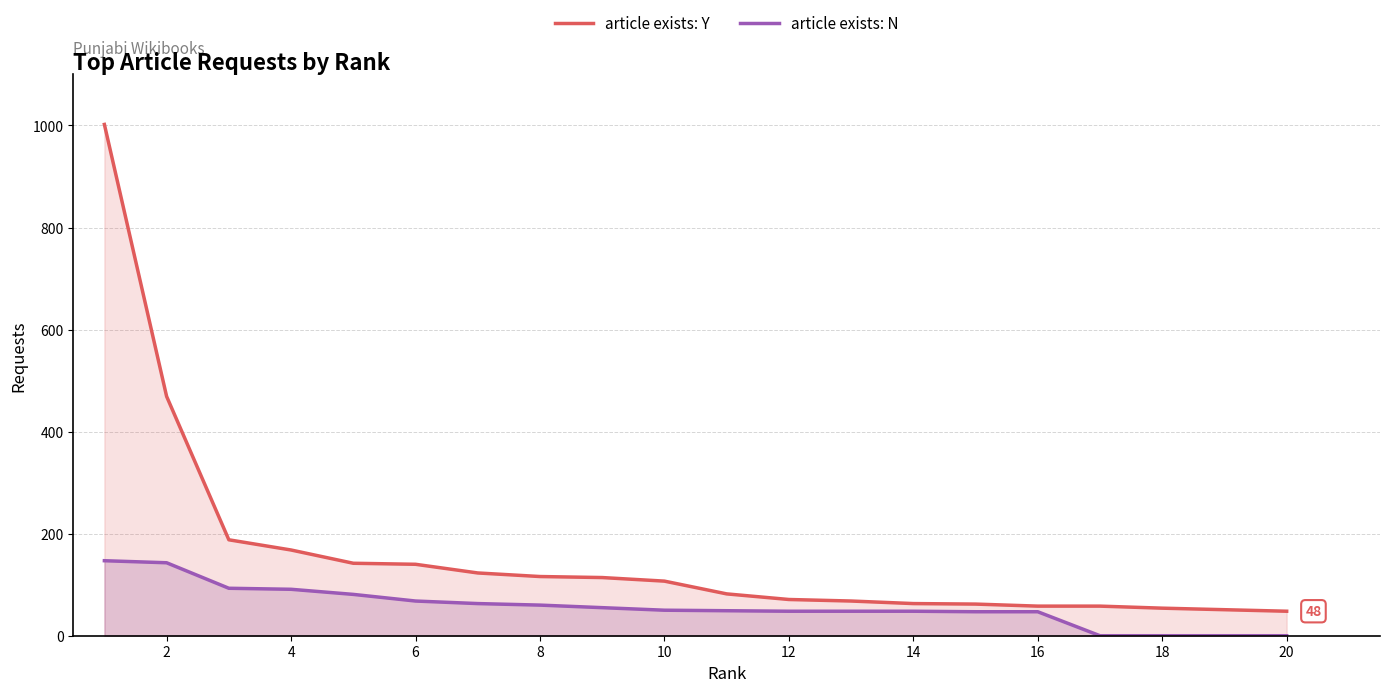

Reading left to right, what are all the values shown in this chart?

article exists: Y: 1002	469	188	168	142	140	123	116	114	107	82	71	68	63	62	58	58	54	51	48
article exists: N: 147	143	93	91	81	68	63	60	55	50	49	48	48	48	47	47	0	0	0	0